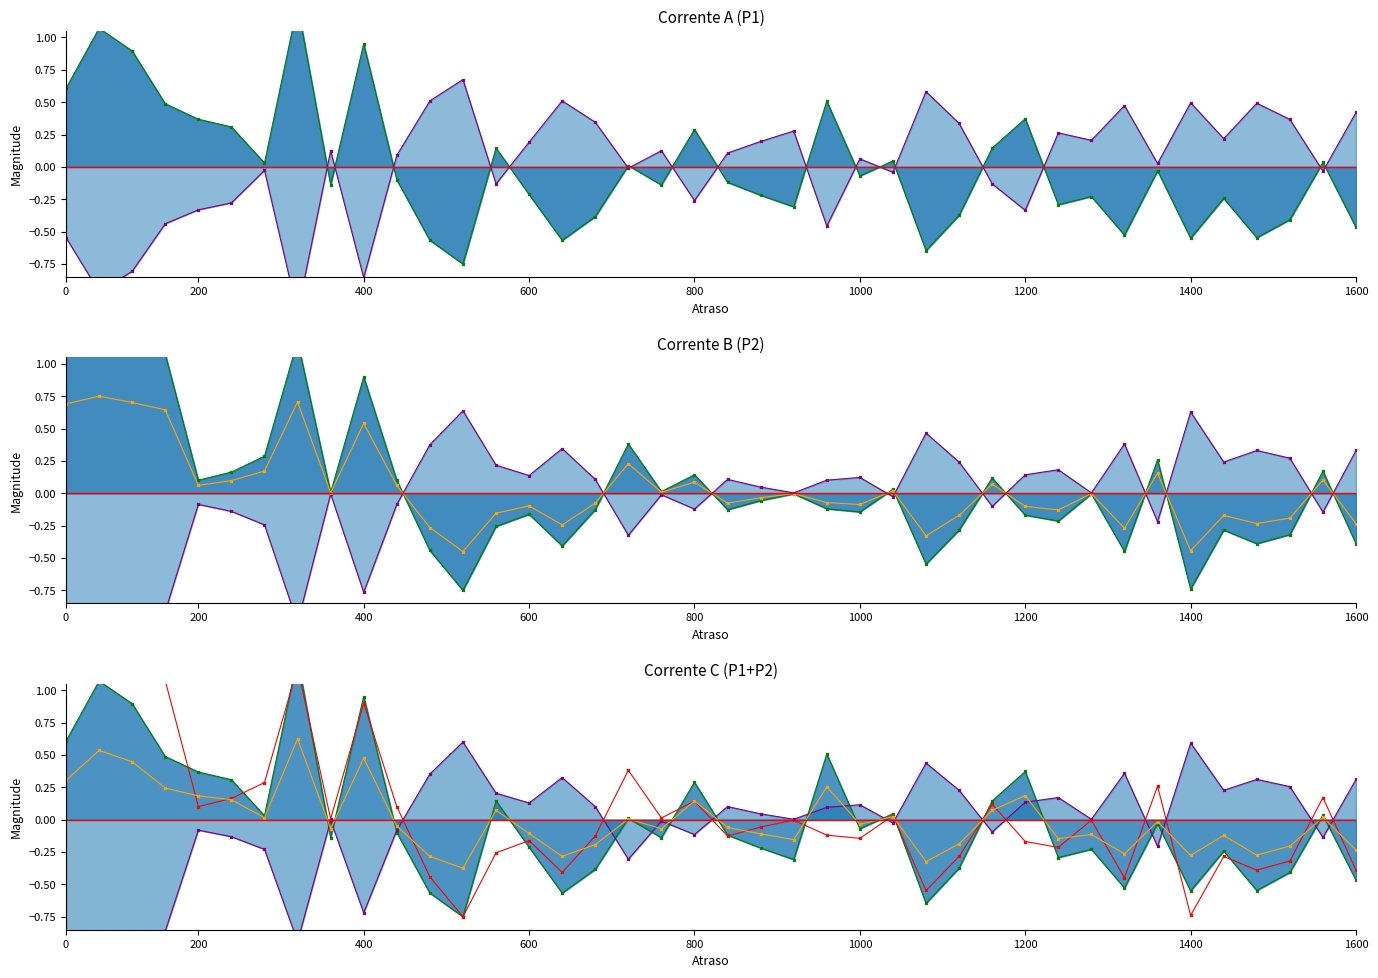

The value of P2 sub at 37 is -0.2. True or false?

True